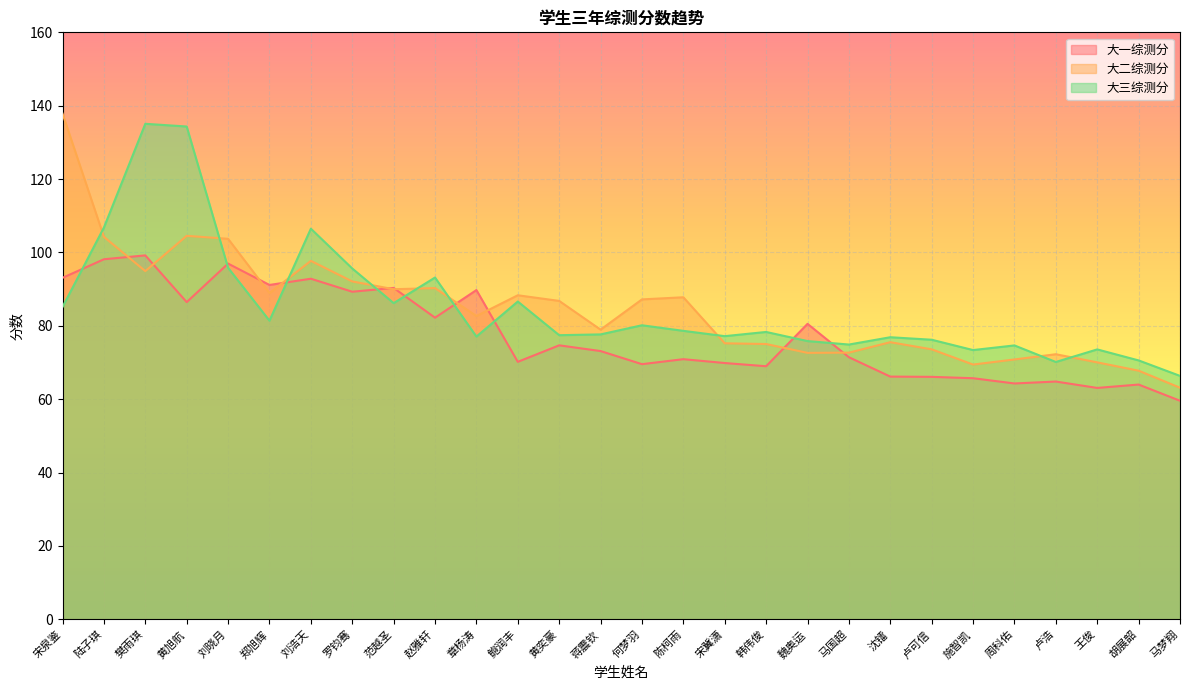

What is the label of the 11th point from the left?

章杨涛